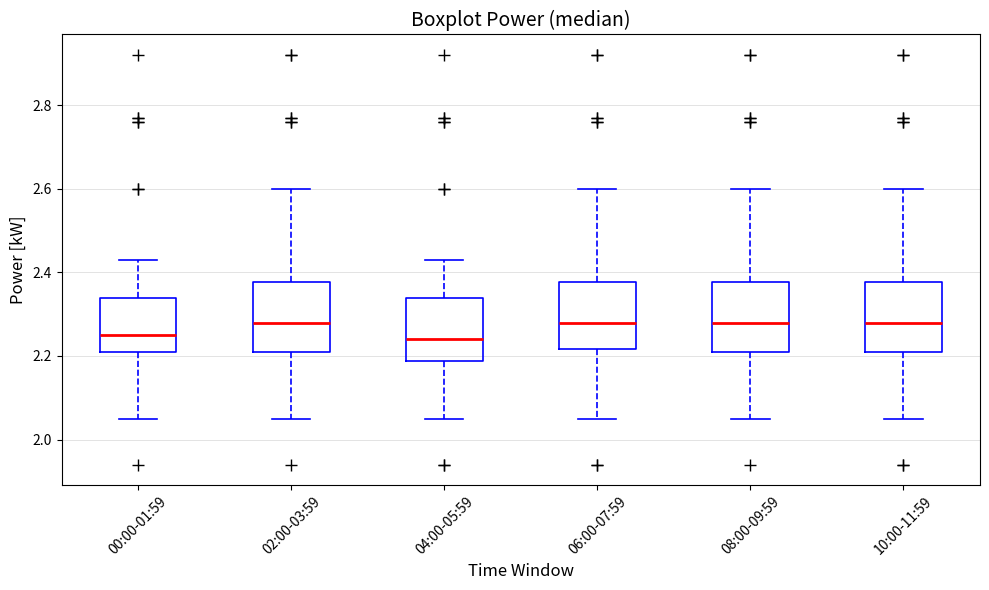

Reading left to right, read every box against the y-axis: the position of its median line, the range the box covers, and the ends of its whiskers. The values are not printed on the chart, so give them approximately, as read against the axis.

00:00-01:59: median 2.26, box 2.22 to 2.34, whiskers 2.06 to 2.44
02:00-03:59: median 2.28, box 2.22 to 2.38, whiskers 2.06 to 2.60
04:00-05:59: median 2.24, box 2.18 to 2.34, whiskers 2.06 to 2.44
06:00-07:59: median 2.28, box 2.22 to 2.38, whiskers 2.06 to 2.60
08:00-09:59: median 2.28, box 2.22 to 2.38, whiskers 2.06 to 2.60
10:00-11:59: median 2.28, box 2.22 to 2.38, whiskers 2.06 to 2.60